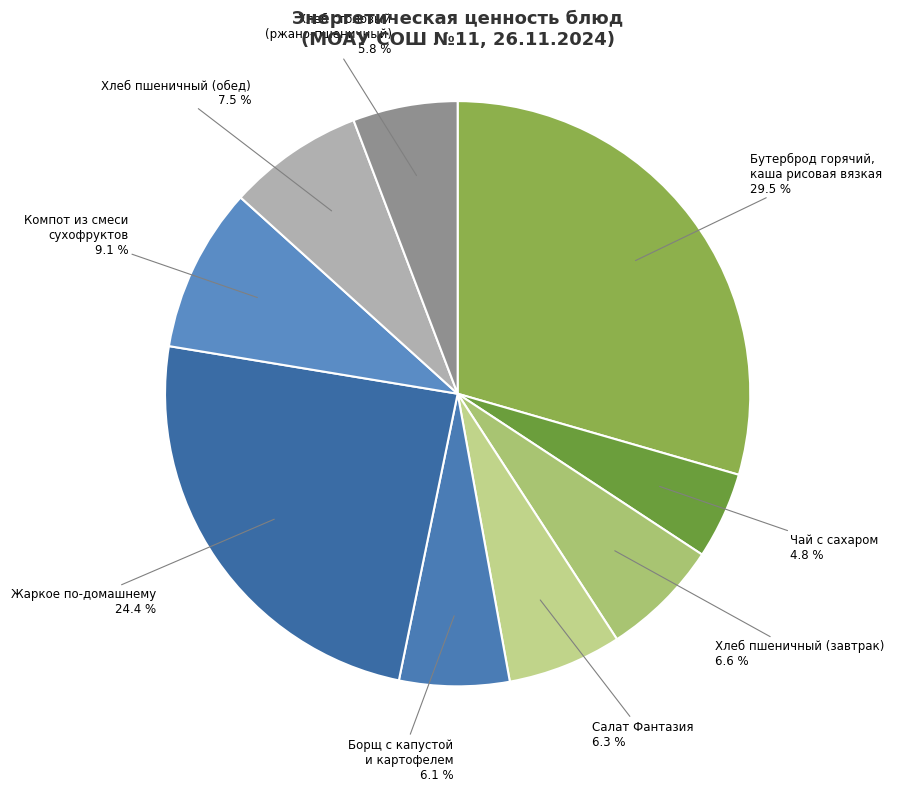

Which slice is the largest?

Бутерброд горячий, каша рисовая вязкая